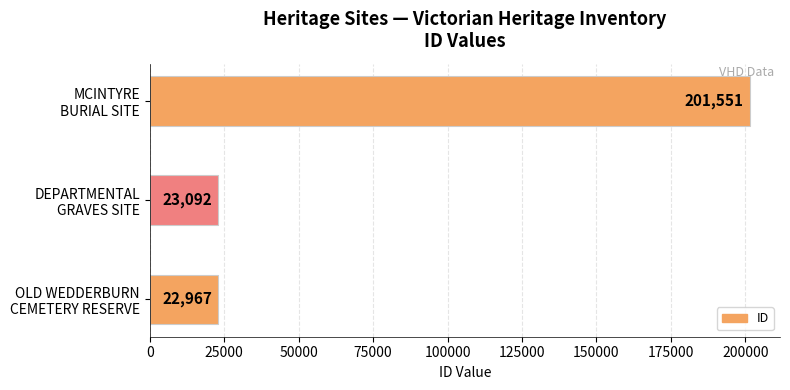

Which category has the highest value across all series?

MCINTYRE
BURIAL SITE